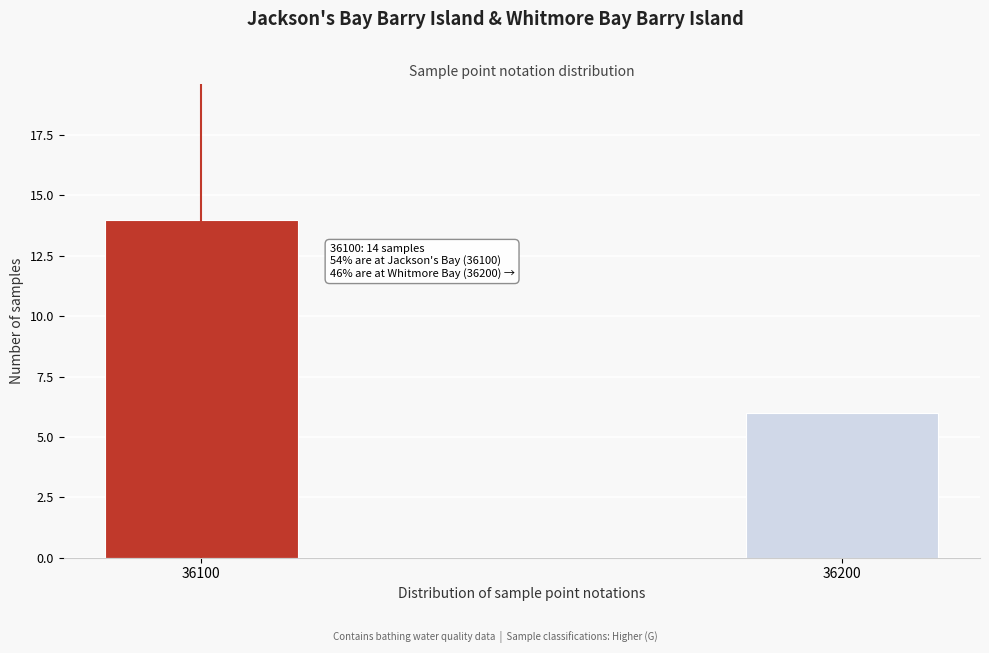

Reading left to right, list all the values displayed in this chart.

36100=14	36200=6